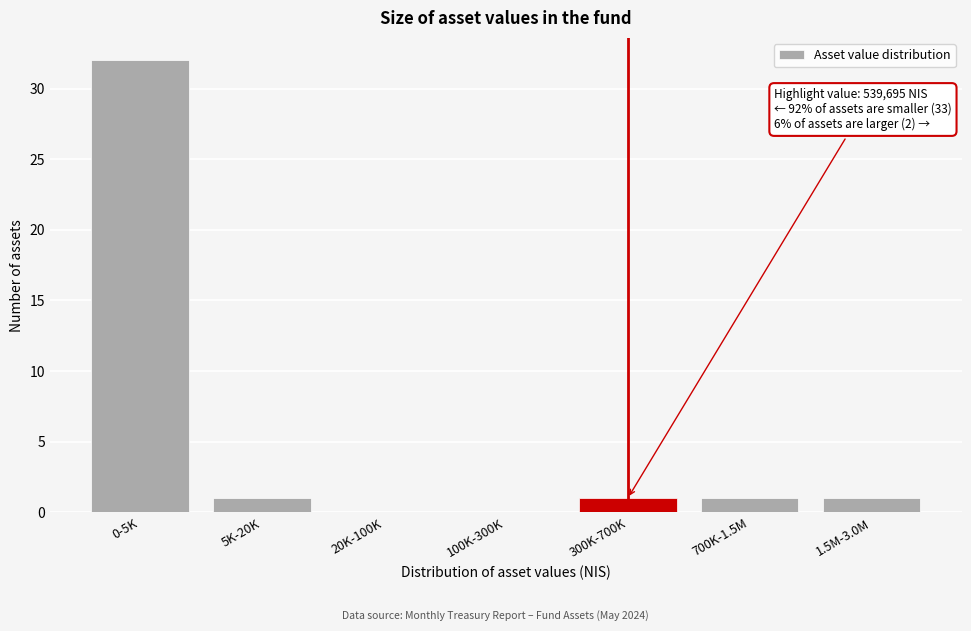

Reading right to left, list all the values displayed in this chart.

1.5M-3.0M=1	700K-1.5M=1	300K-700K=1	100K-300K=0	20K-100K=0	5K-20K=1	0-5K=32